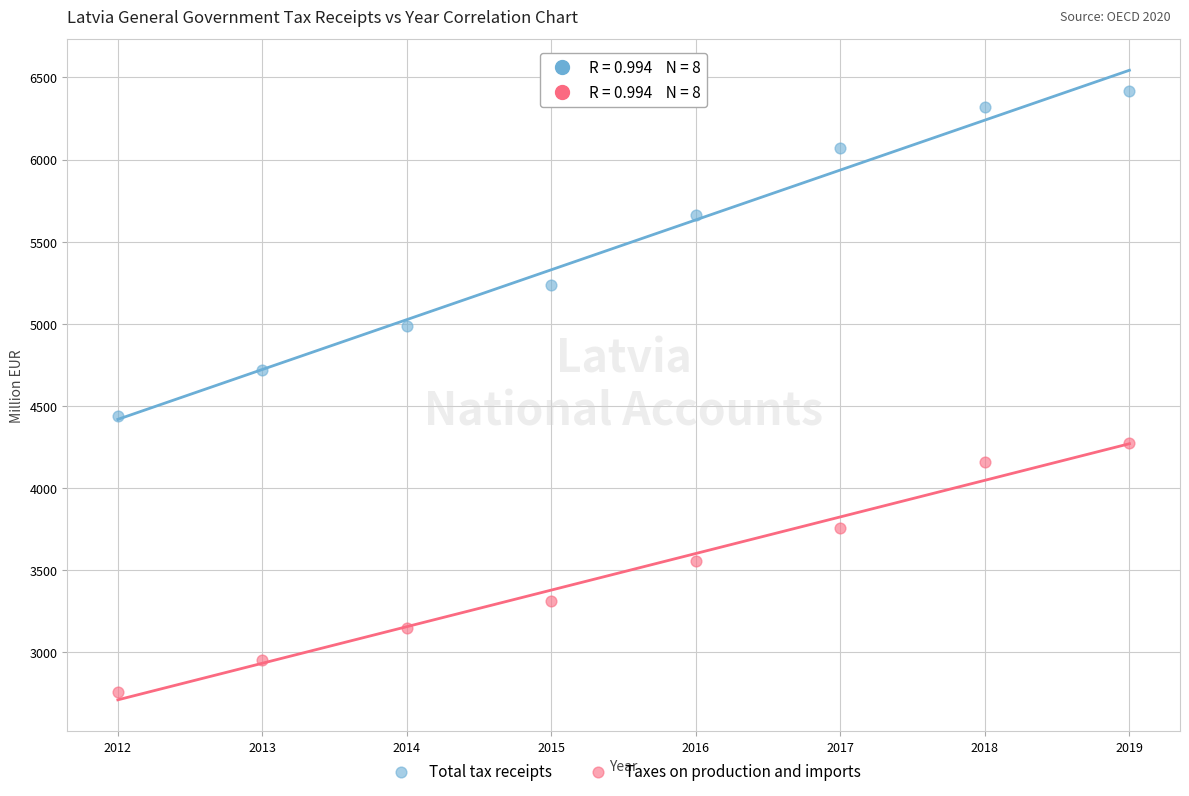

Which series reaches the minimum Y coordinate?

Taxes on production and imports